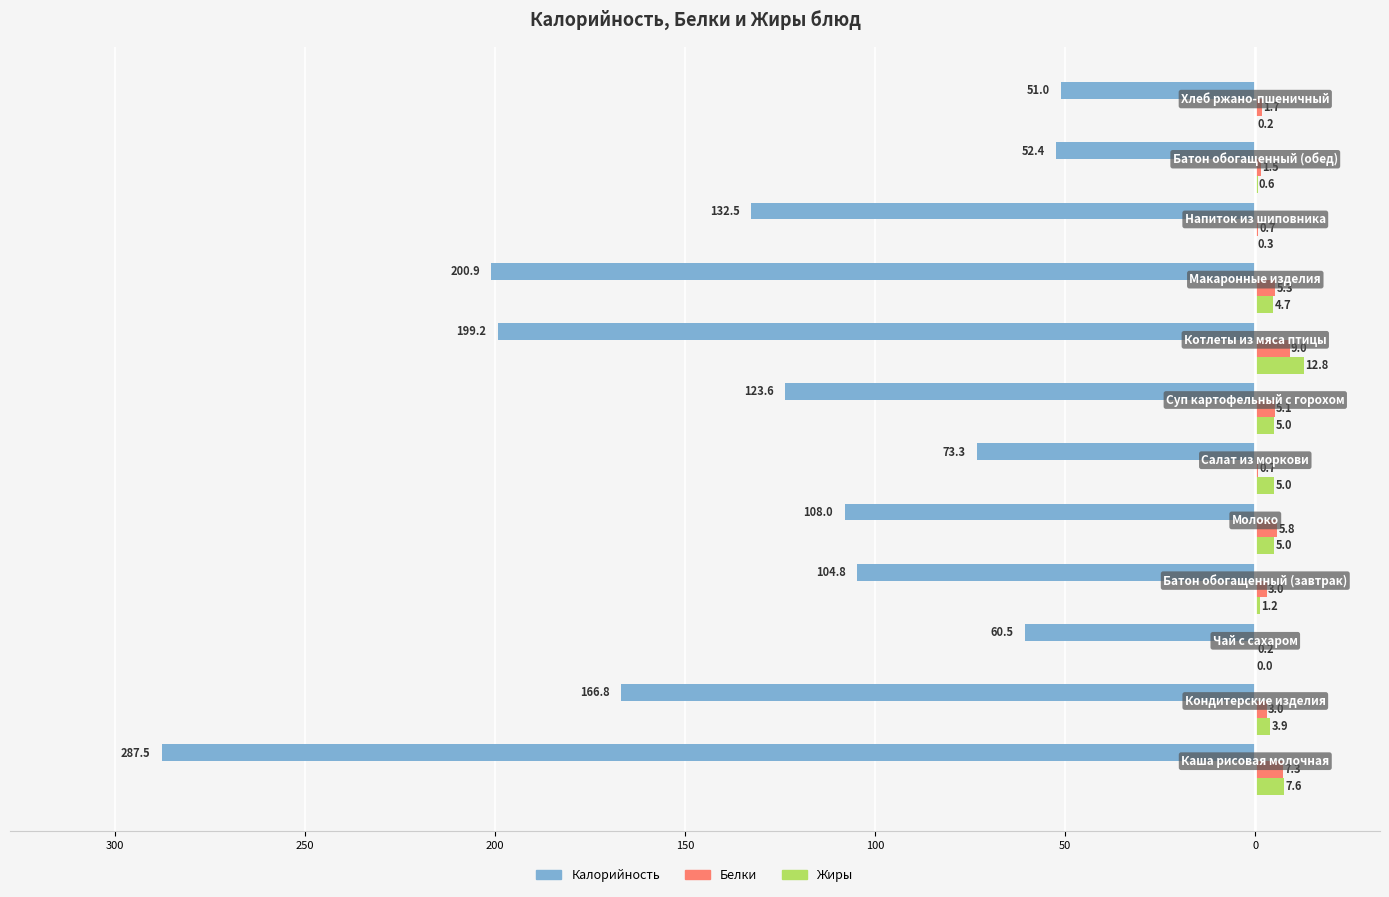

What are all the series names shown in the legend?

Калорийность, Белки, Жиры